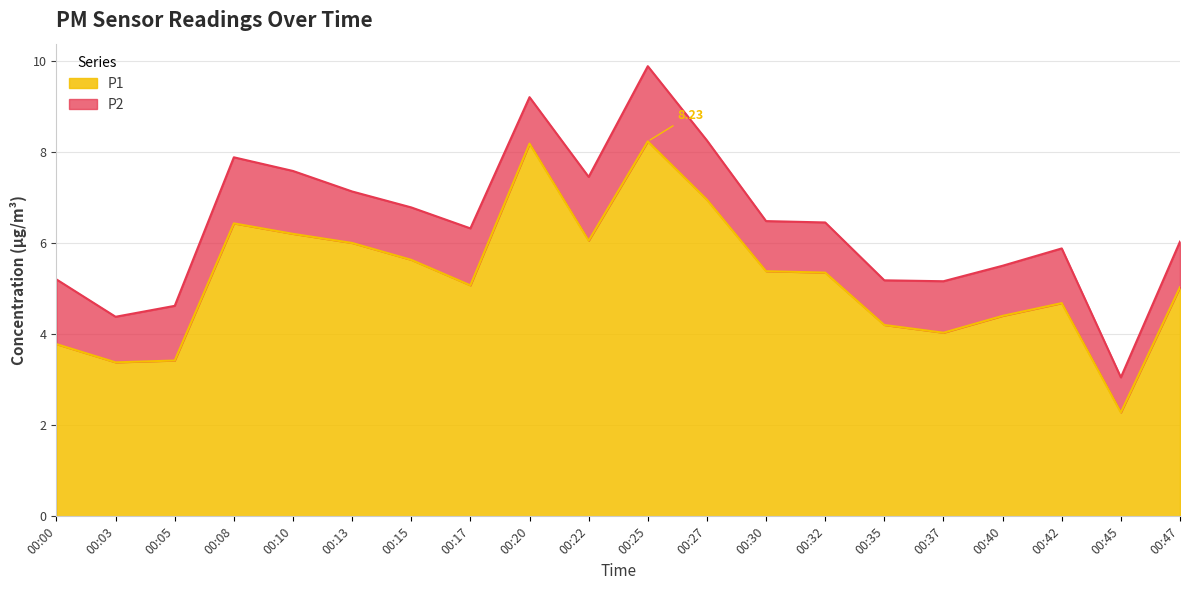

Reading right to left, extract all data points from this chart.

00:47=5.0	00:45=2.3	00:42=4.7	00:40=4.4	00:37=4.0	00:35=4.2	00:32=5.3	00:30=5.4	00:27=7.0	00:25=8.2	00:22=6.0	00:20=8.2	00:17=5.1	00:15=5.6	00:13=6.0	00:10=6.2	00:08=6.4	00:05=3.4	00:03=3.4	00:00=3.8